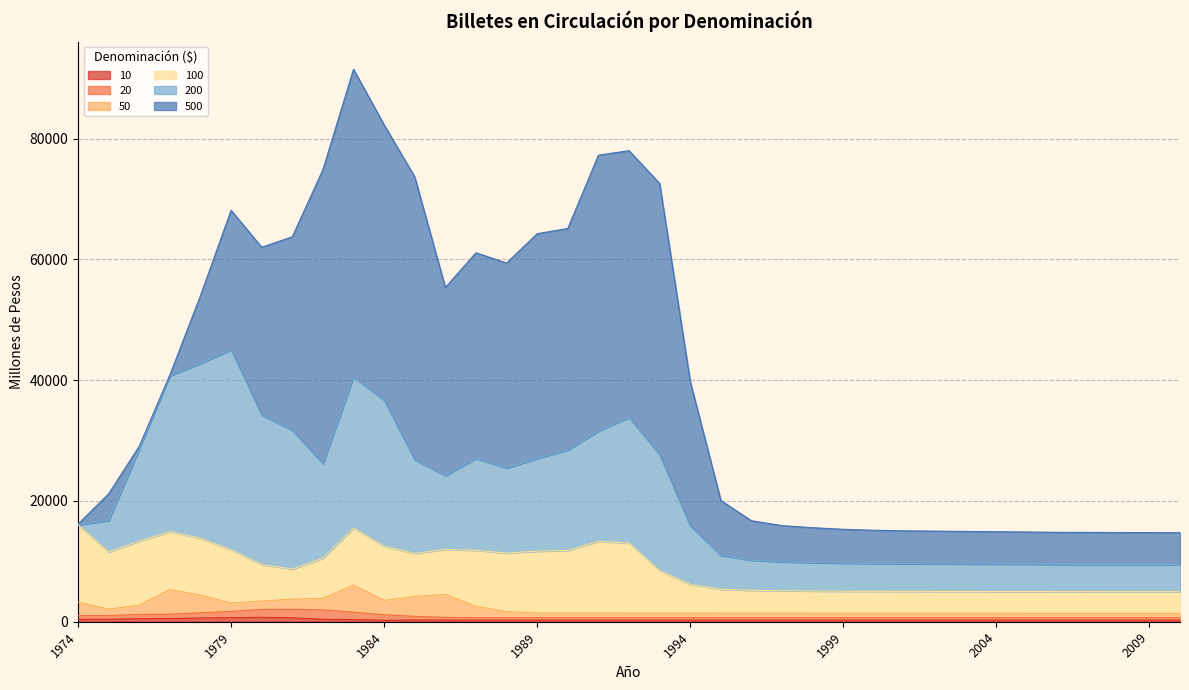

Which series has the largest range (max minus min)?

500